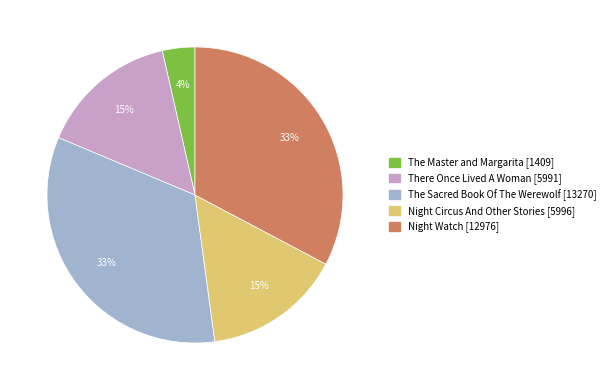

Is There Once Lived A Woman [5991] the majority of the pie?

No